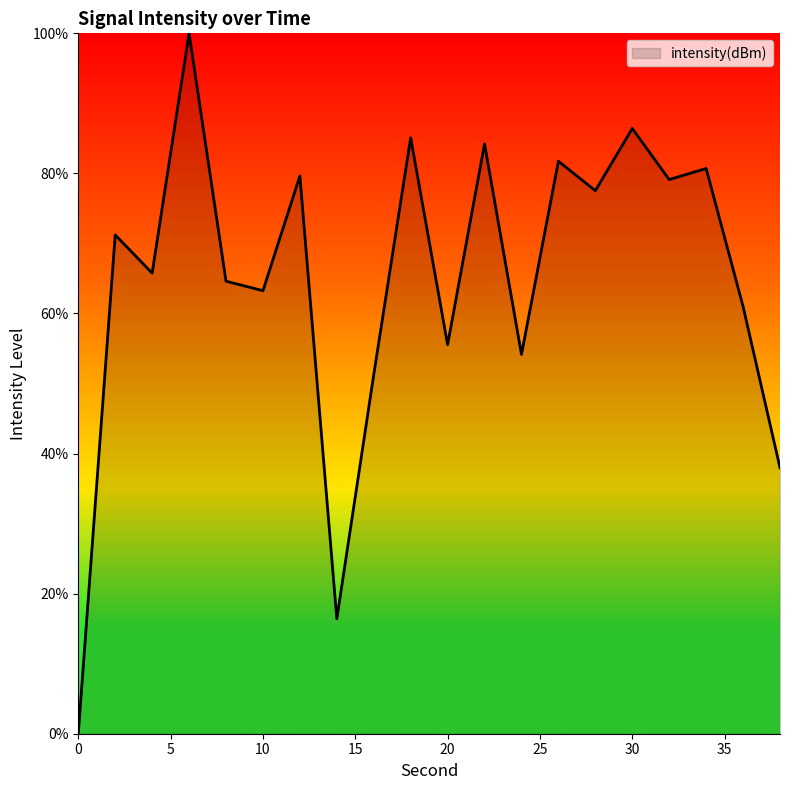

What is the maximum value shown in the chart?

100.0